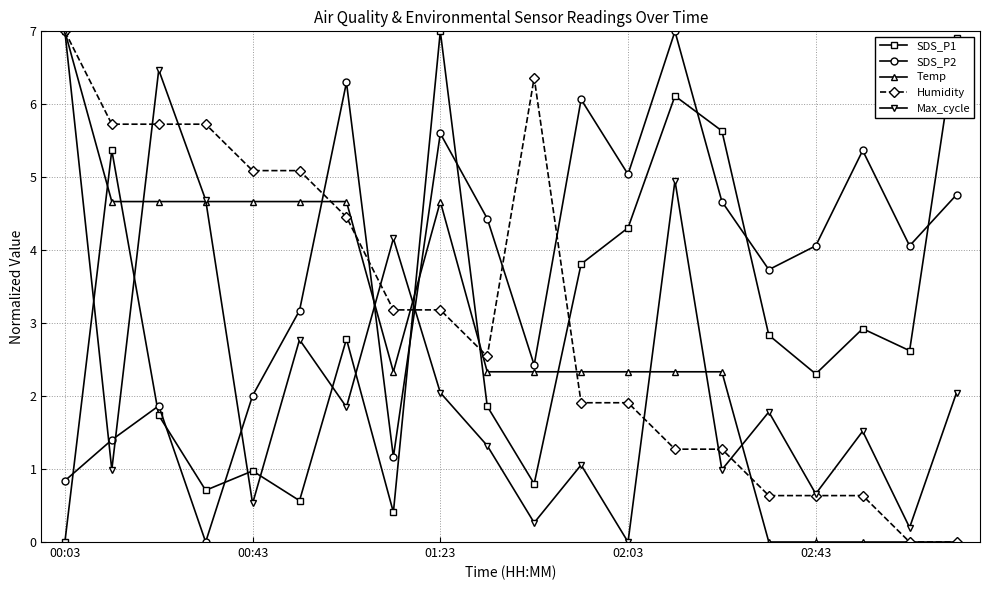

What is the maximum value for Max_cycle?

7.0